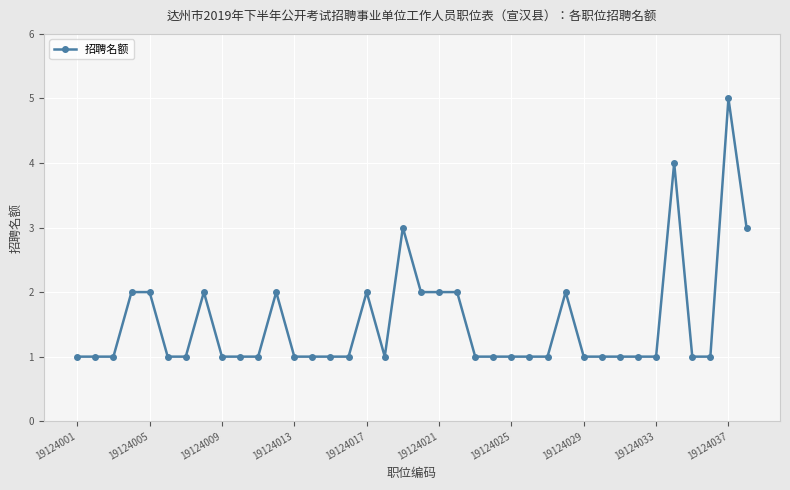

What is the sum of all values?

58